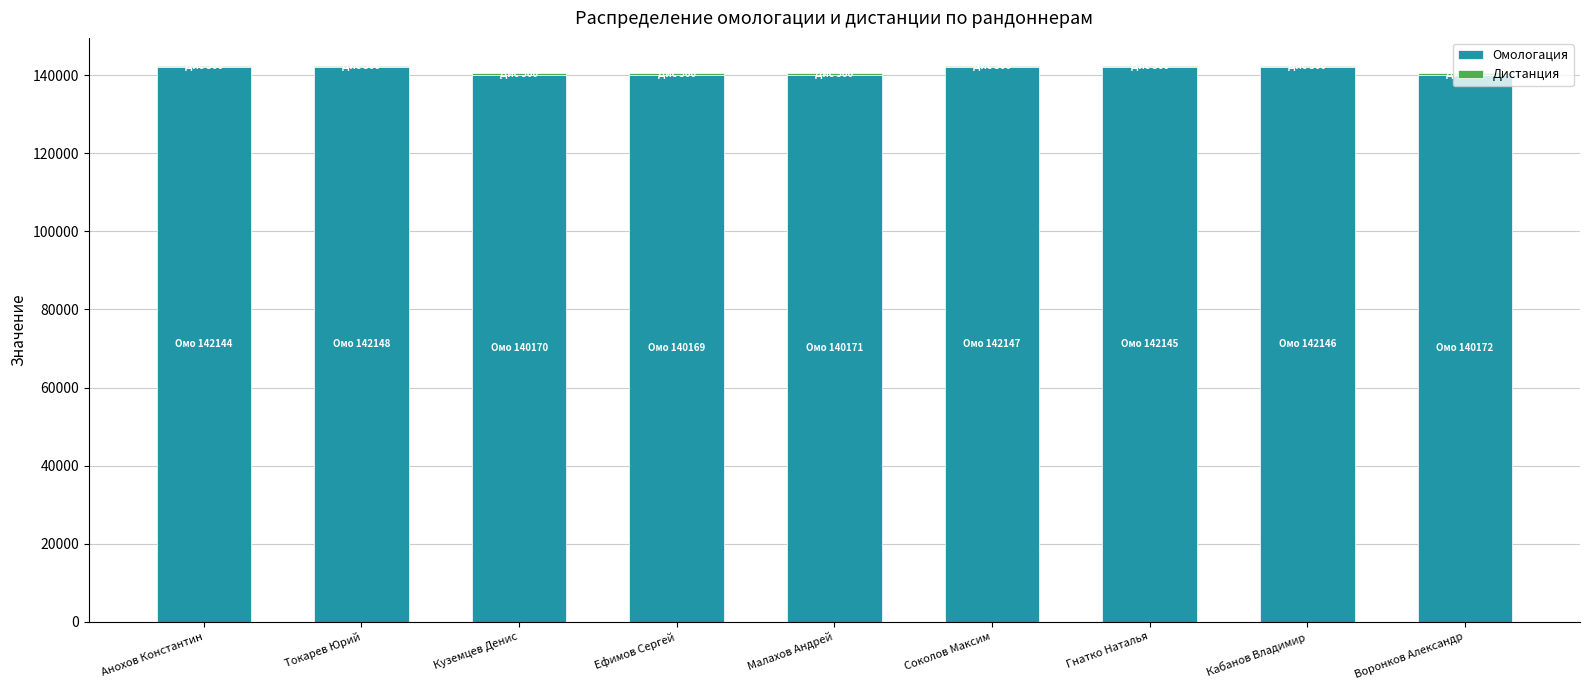

Is it true that Омологация equals 140172 at Воронков Александр?

True